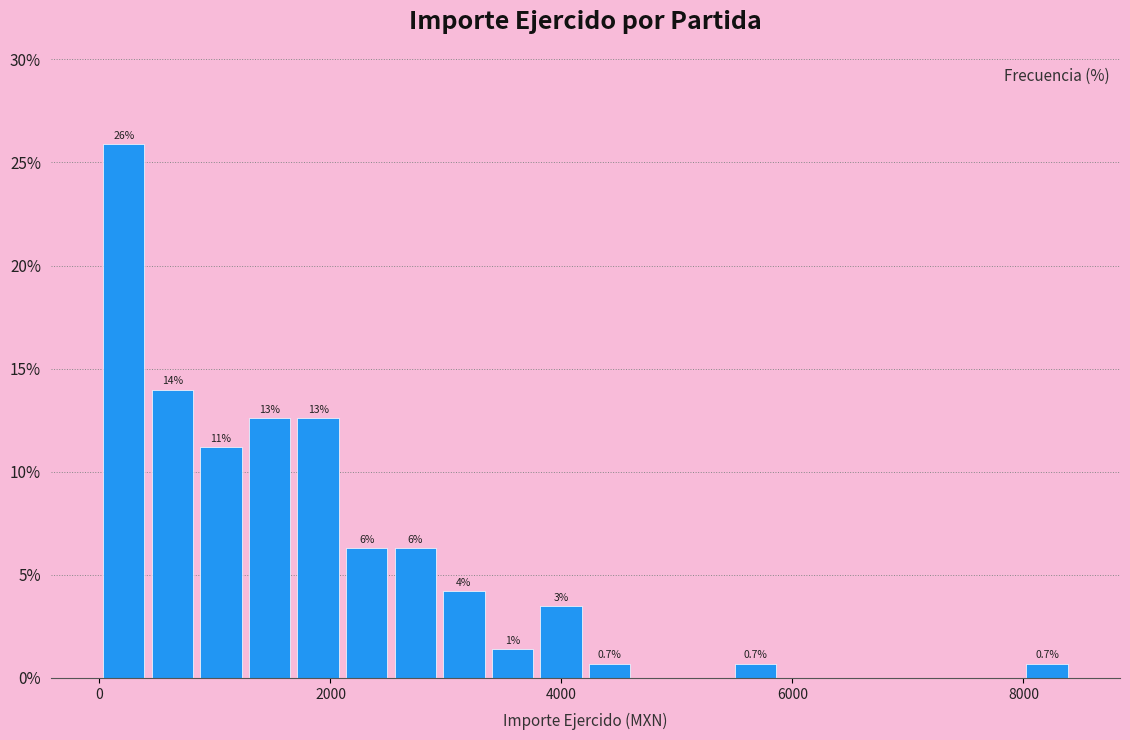

Around what value on the x-axis is the tallest bar? Give the approximate position of its centre, as read against the axis.

200